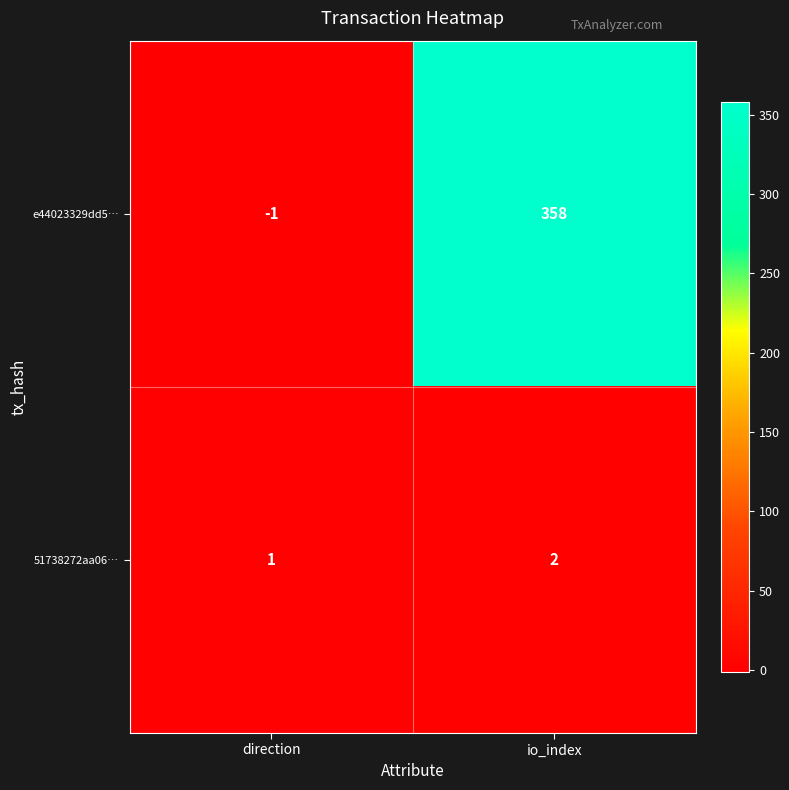

Is it true that e44023329dd5… equals -1 at direction?

True